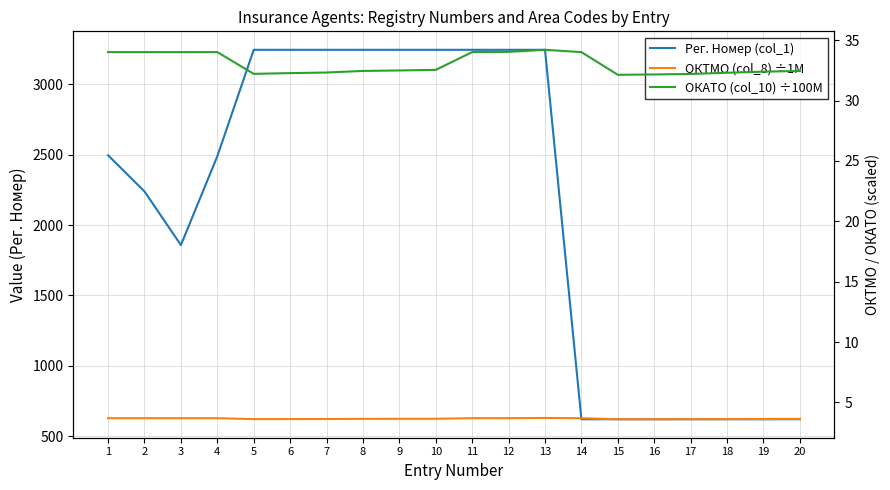

True or false: Рег. Номер (col_1) has a value of 1034.6 at 7.

False